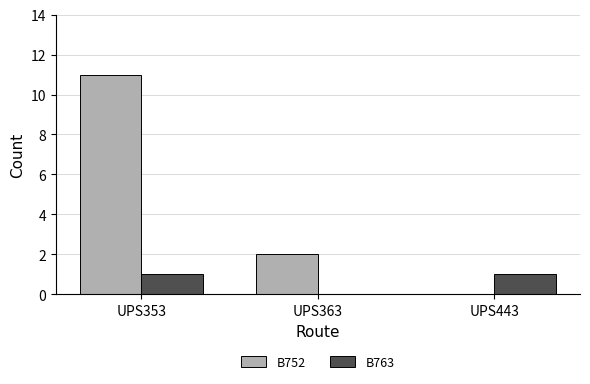

What is the maximum value shown in the chart?

11